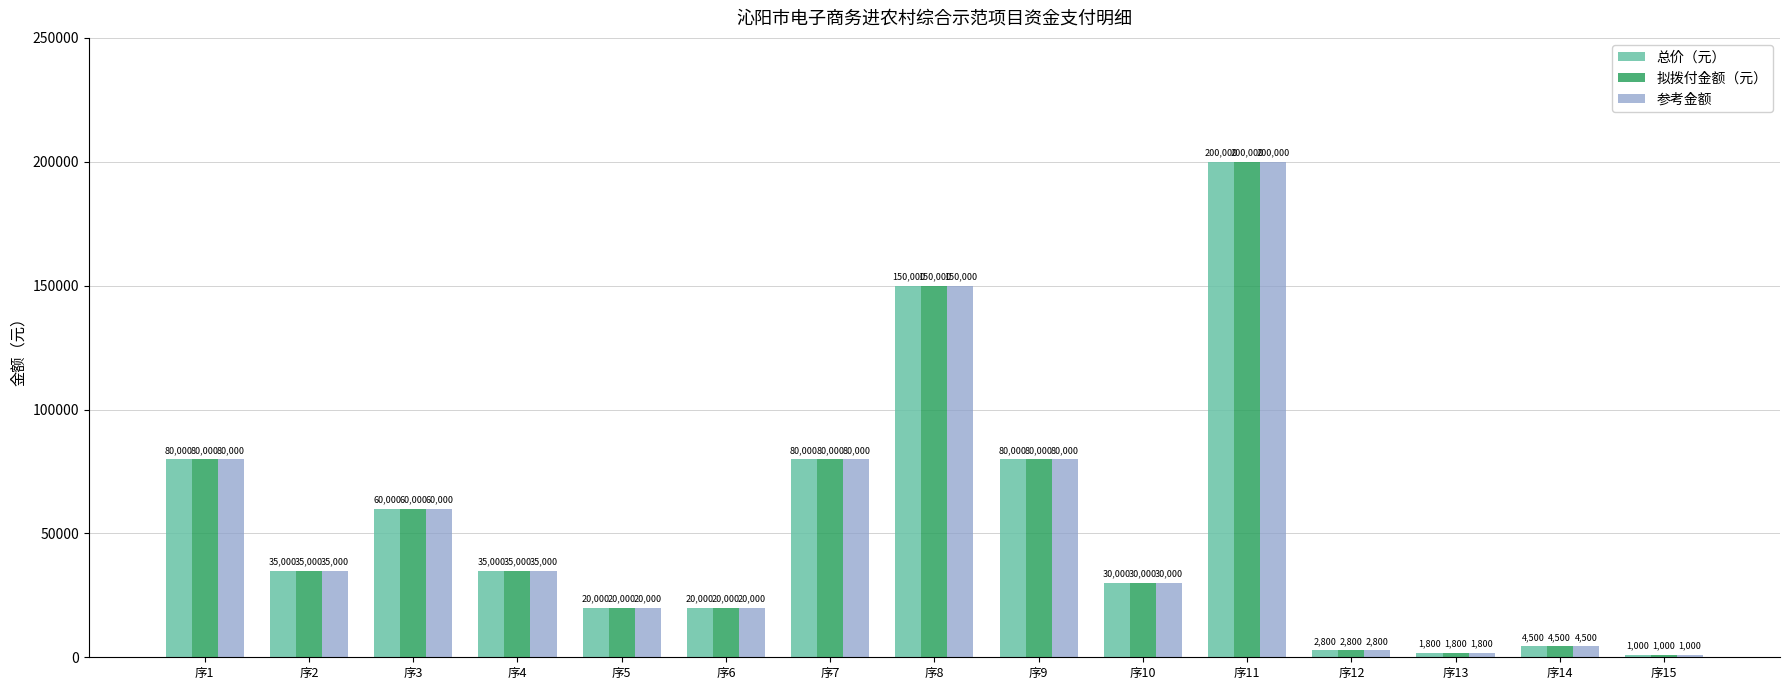

What is the lowest value of the 总价（元） series?

1000